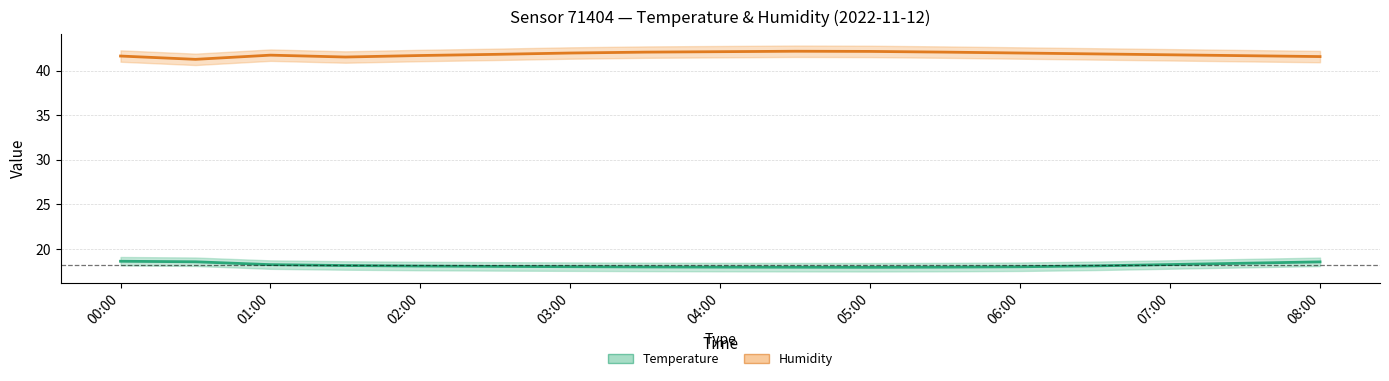

Which series changed the most between 00:00 and 03:00?

temperature